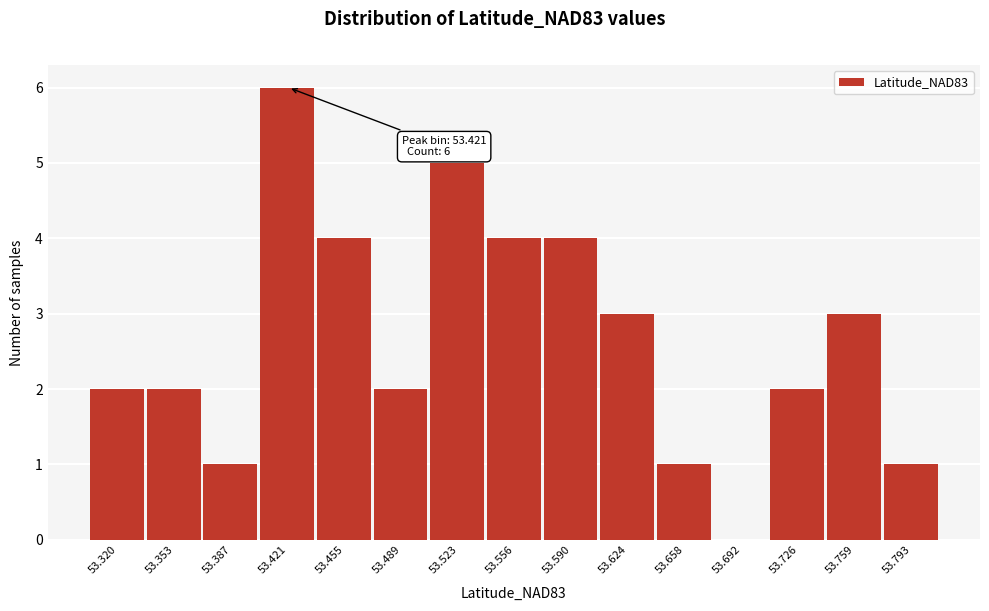

Reading left to right, transcribe all the data shown in this chart.

53.320=2	53.353=2	53.387=1	53.421=6	53.455=4	53.489=2	53.523=5	53.556=4	53.590=4	53.624=3	53.658=1	53.692=0	53.726=2	53.759=3	53.793=1